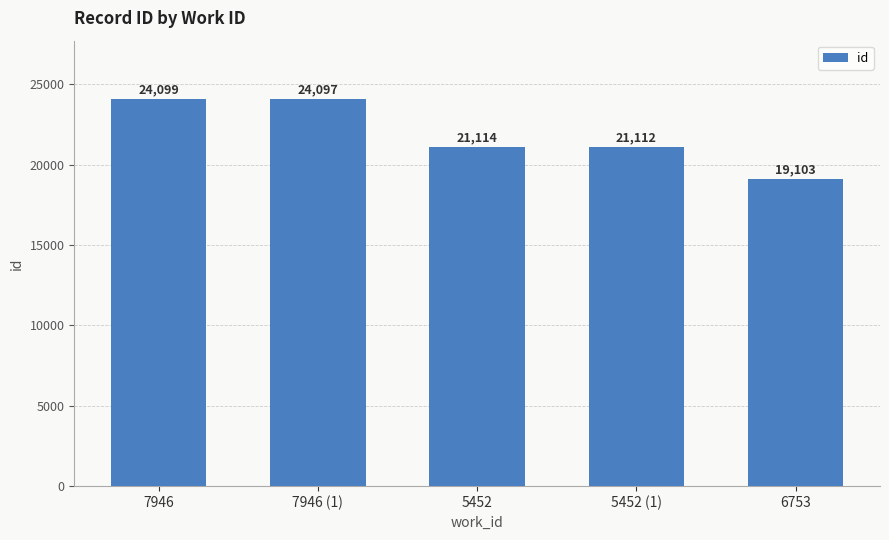

Between 7946 and 5452 (1), which is larger?

7946